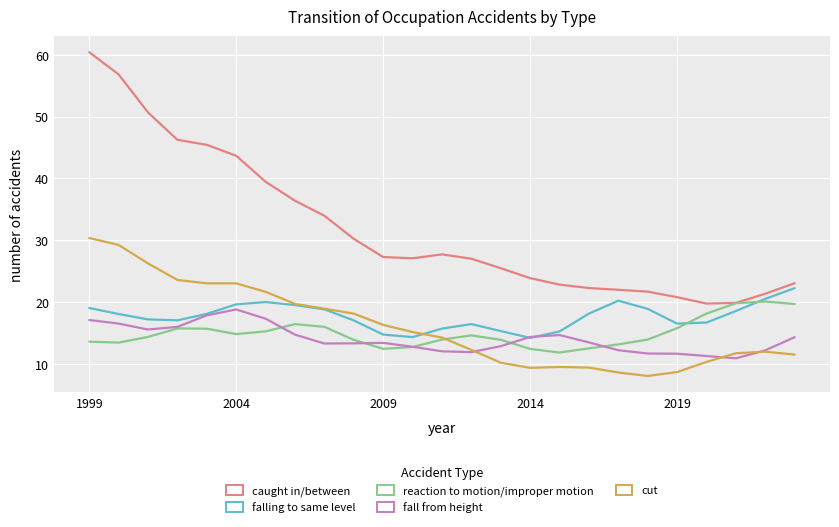

Which series has the largest total across all categories?

caught in/between